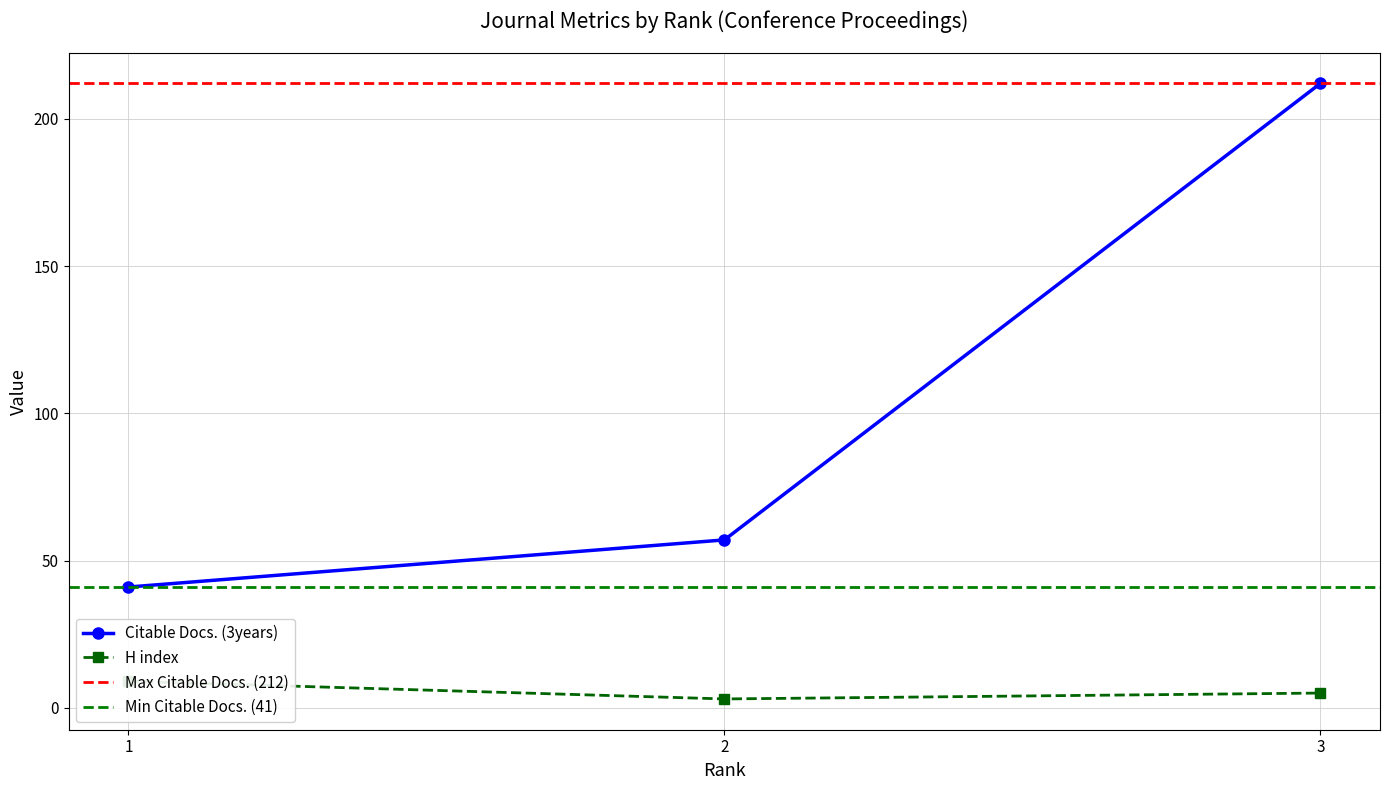

At which label is Total Docs. (3years) closest to 0?

1